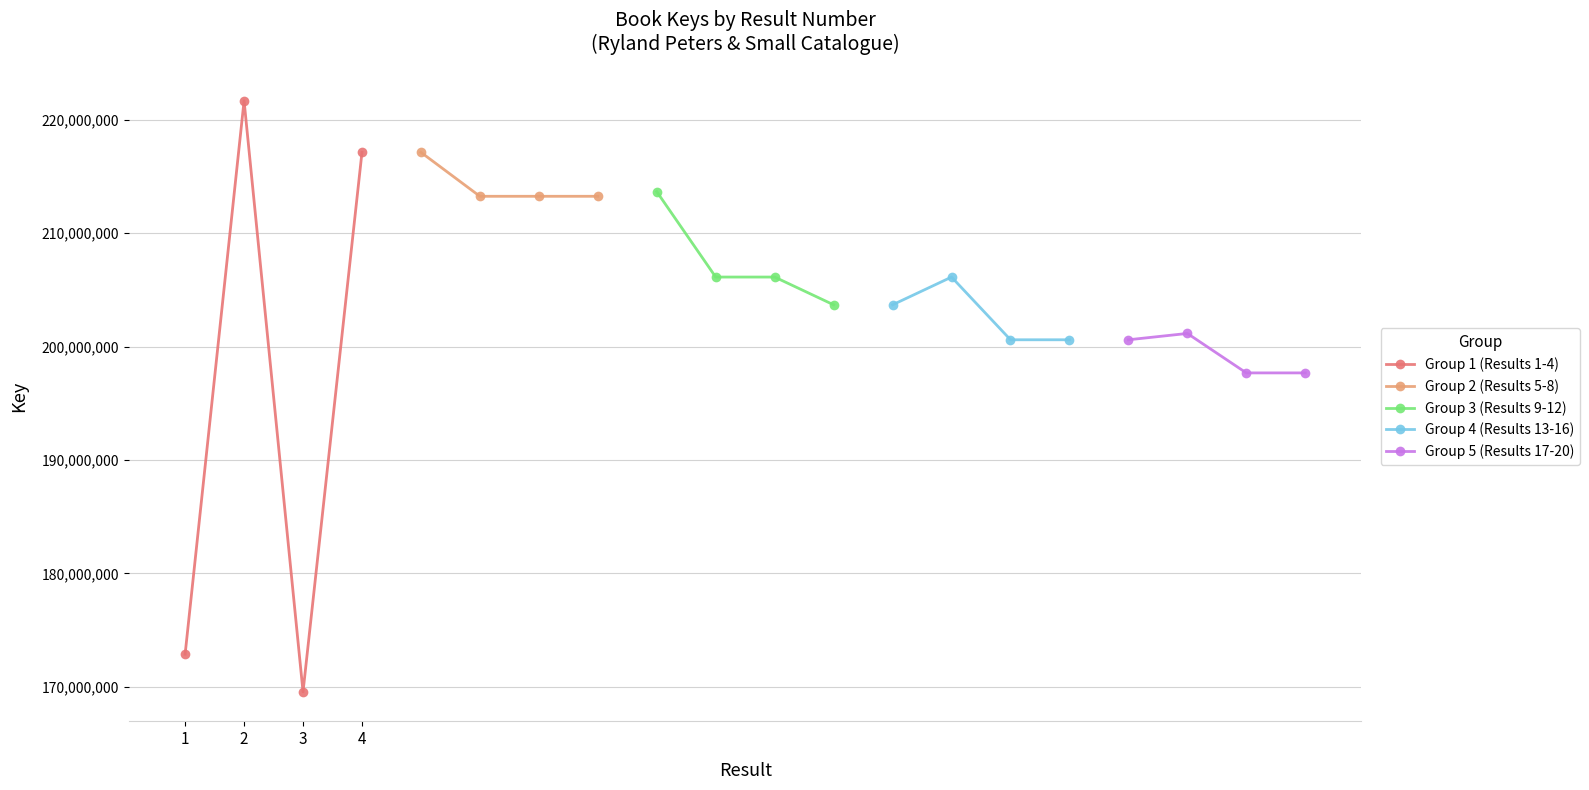

What is the difference between the second highest and second lowest values in the Group 5 (Results 17-20) series?

2922259